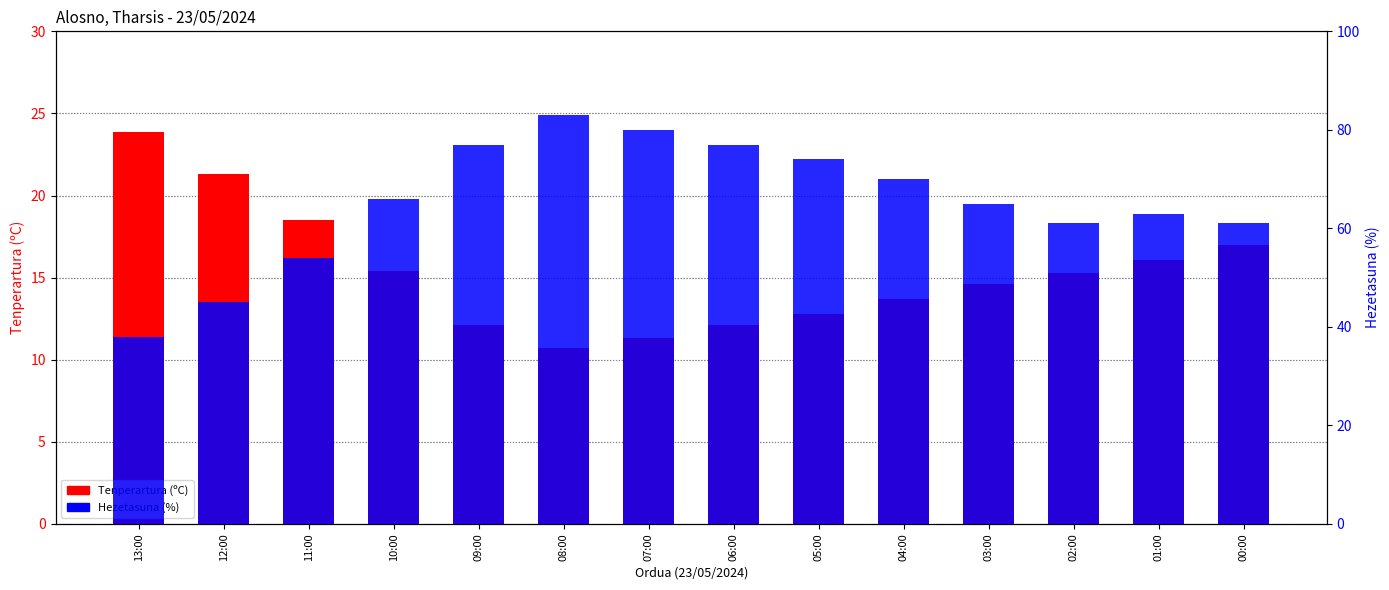

Which series has the largest total across all categories?

Hezetasuna (%)